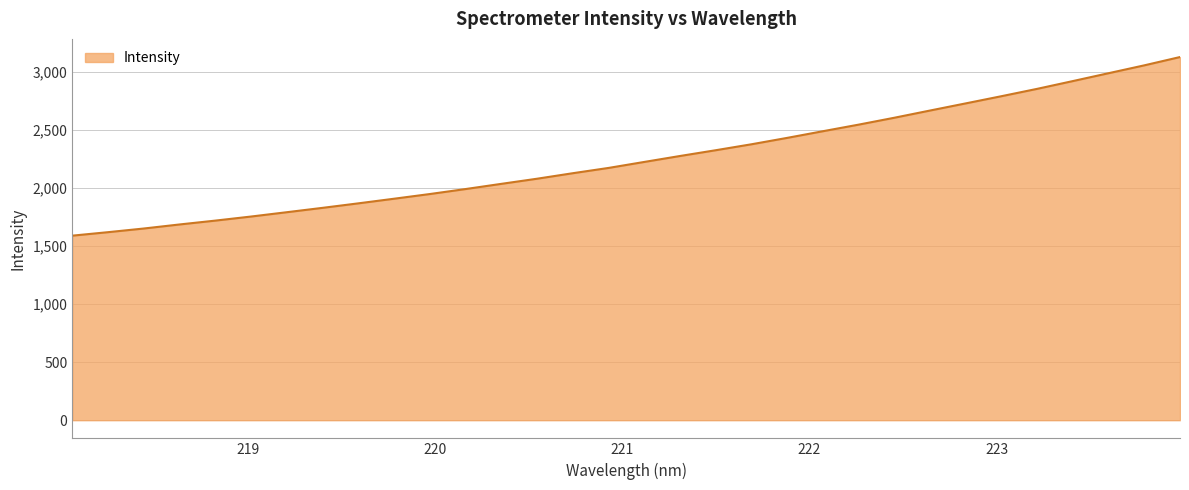

What is the minimum value shown in the chart?

1588.9